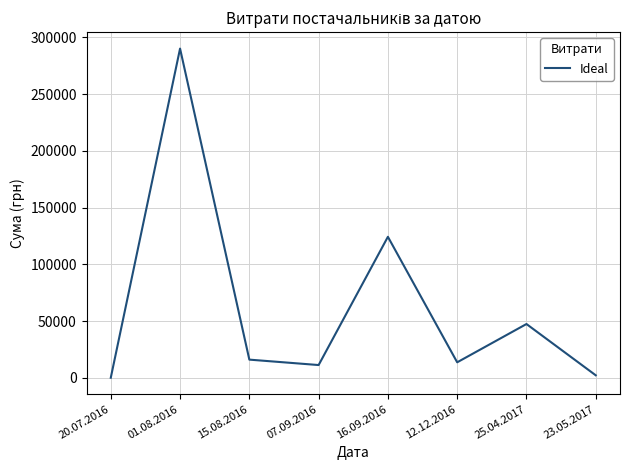

Does the chart have visible grid lines?

Yes